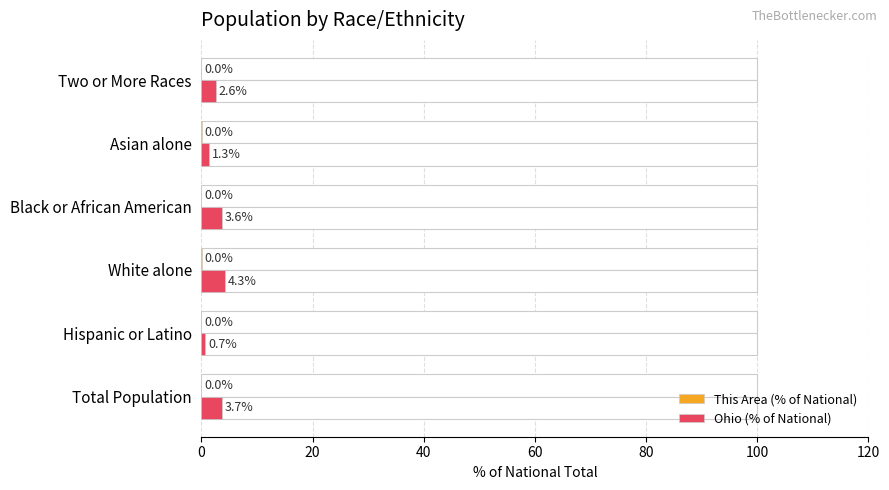

Reading right to left, list all the values displayed in this chart.

This Area (% of National): 0.0	0.0	0.0	0.0	0.0	0.0
Ohio (% of National): 2.6	1.3	3.6	4.3	0.7	3.7